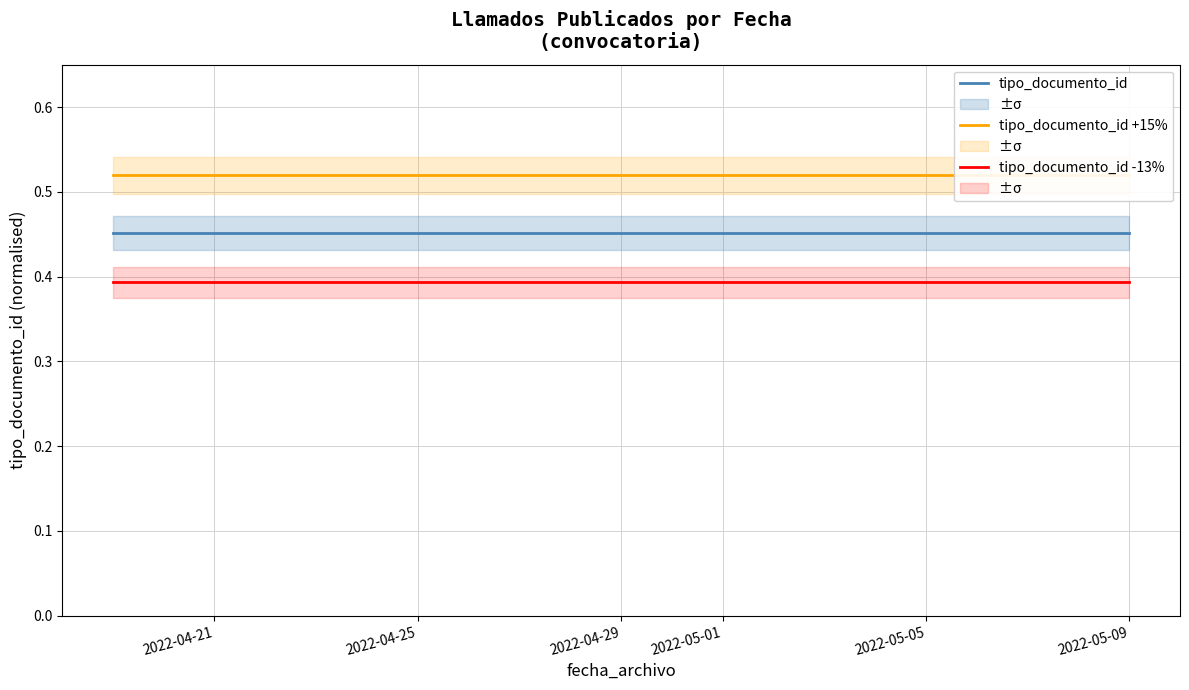

Is it true that tipo_documento_id -13% equals 0.4 at 2022-04-25?

True